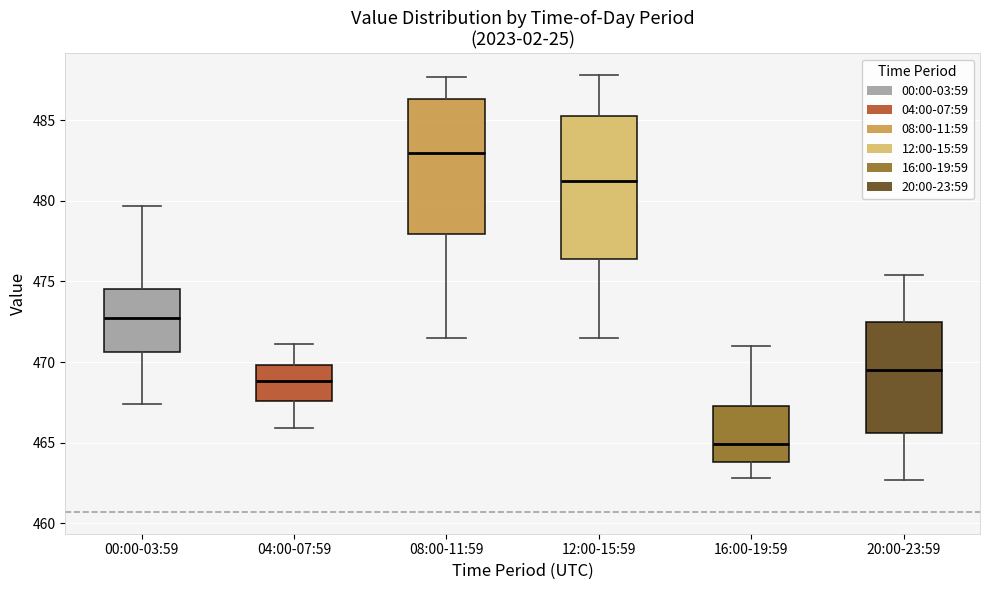

Where does the lower whisker of the box for 04:00-07:59 end on the y-axis? The values are not printed on the chart, so give them approximately, as read against the axis.

466.0